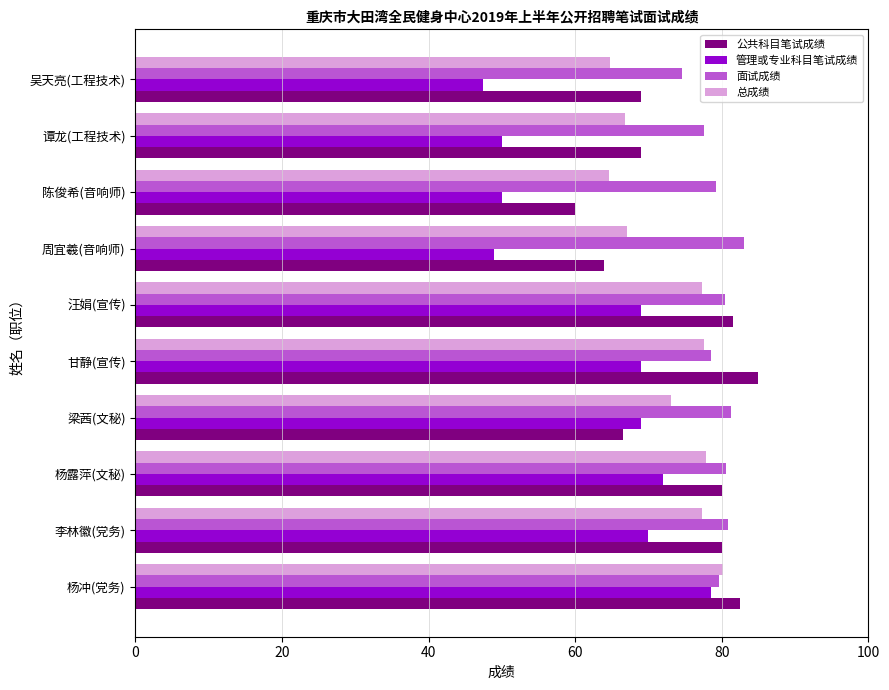

Between 甘静(宣传) and 周宜羲(音响师), which series saw the biggest shift?

公共科目笔试成绩